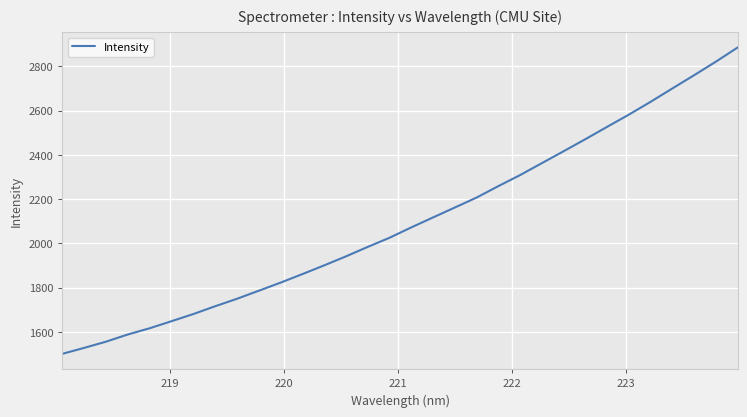

True or false: the data has more than 1 interior local peaks.

False